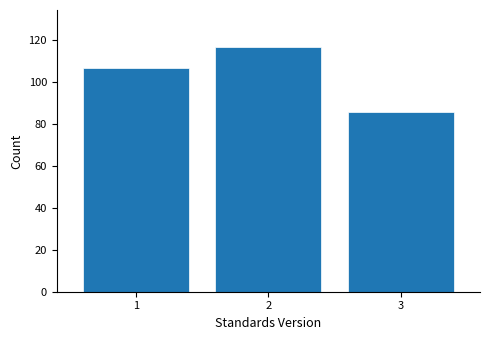

Reading left to right, what are all the values shown in this chart?

1=107	2=117	3=86